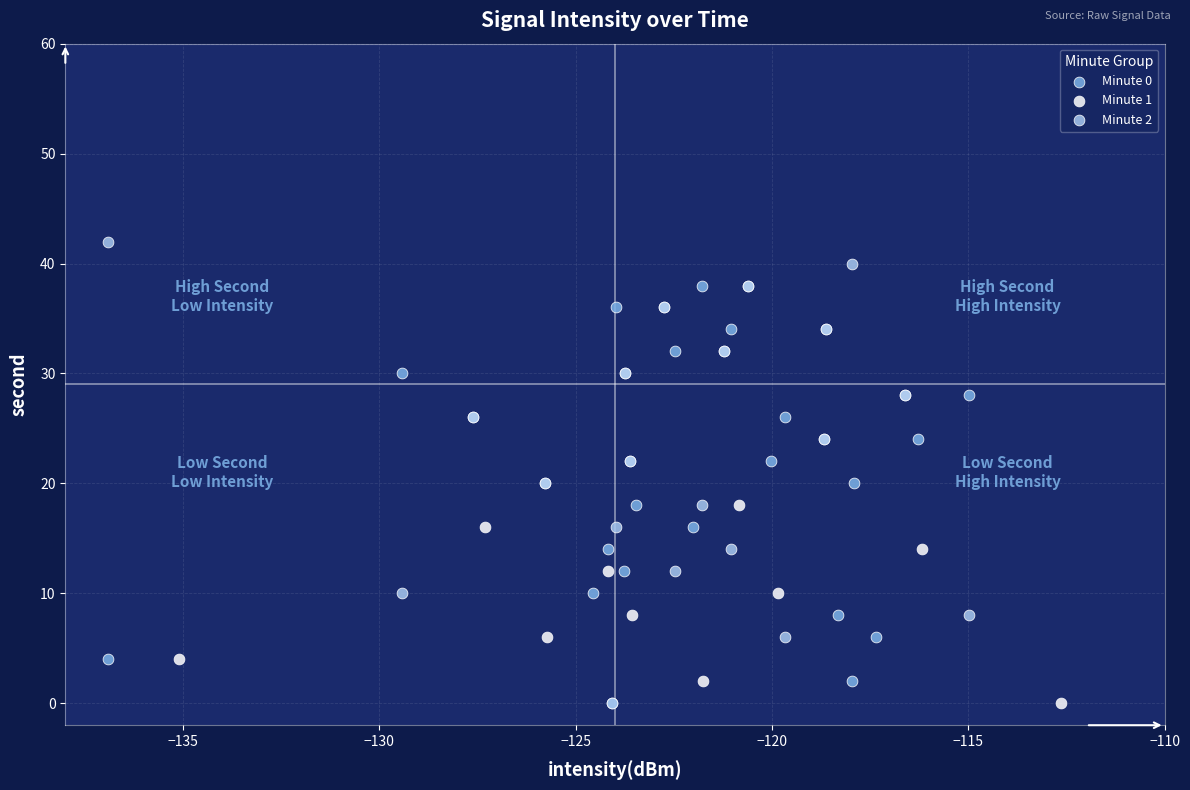

Which series reaches the maximum Y coordinate?

Minute 2